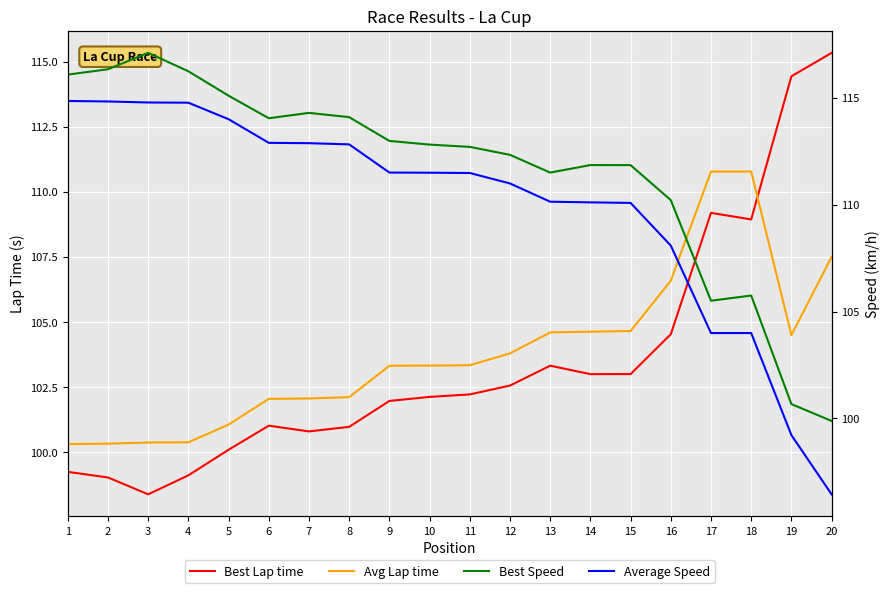

What is the value of the Average Speed point at the 1st from the left?

114.8